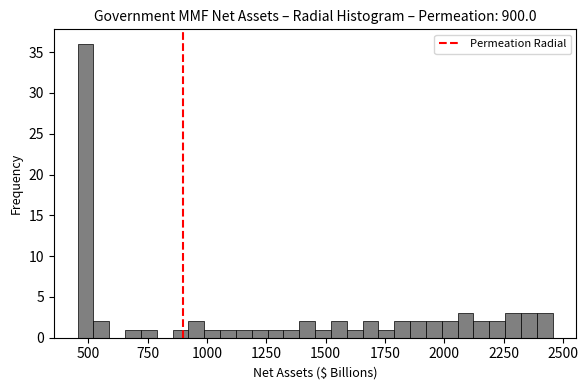

Around what value on the x-axis is the tallest bar? Give the approximate position of its centre, as read against the axis.

500